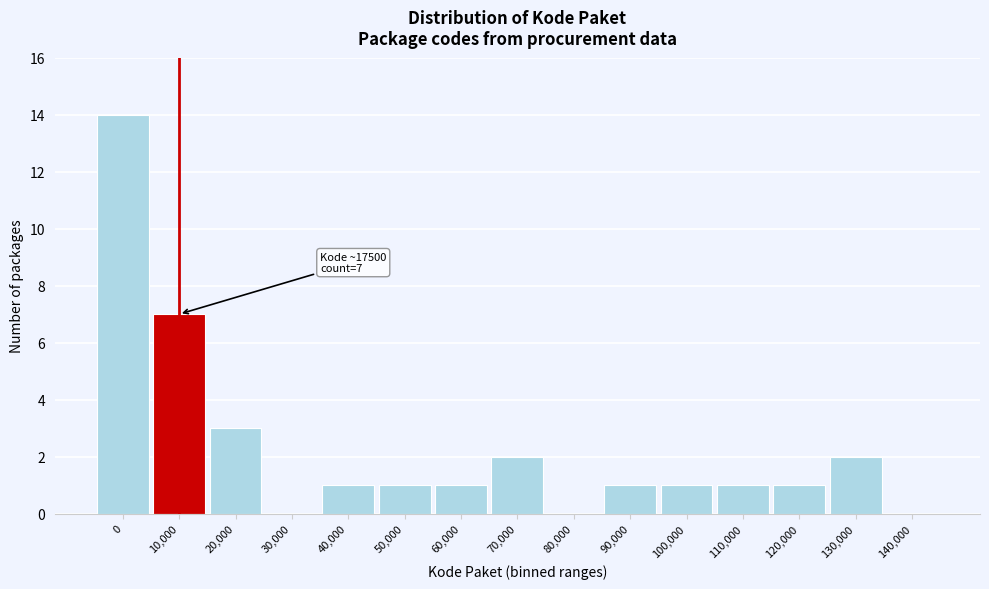

Reading left to right, list all the values displayed in this chart.

0=14	10,000=7	20,000=3	30,000=0	40,000=1	50,000=1	60,000=1	70,000=2	80,000=0	90,000=1	100,000=1	110,000=1	120,000=1	130,000=2	140,000=0